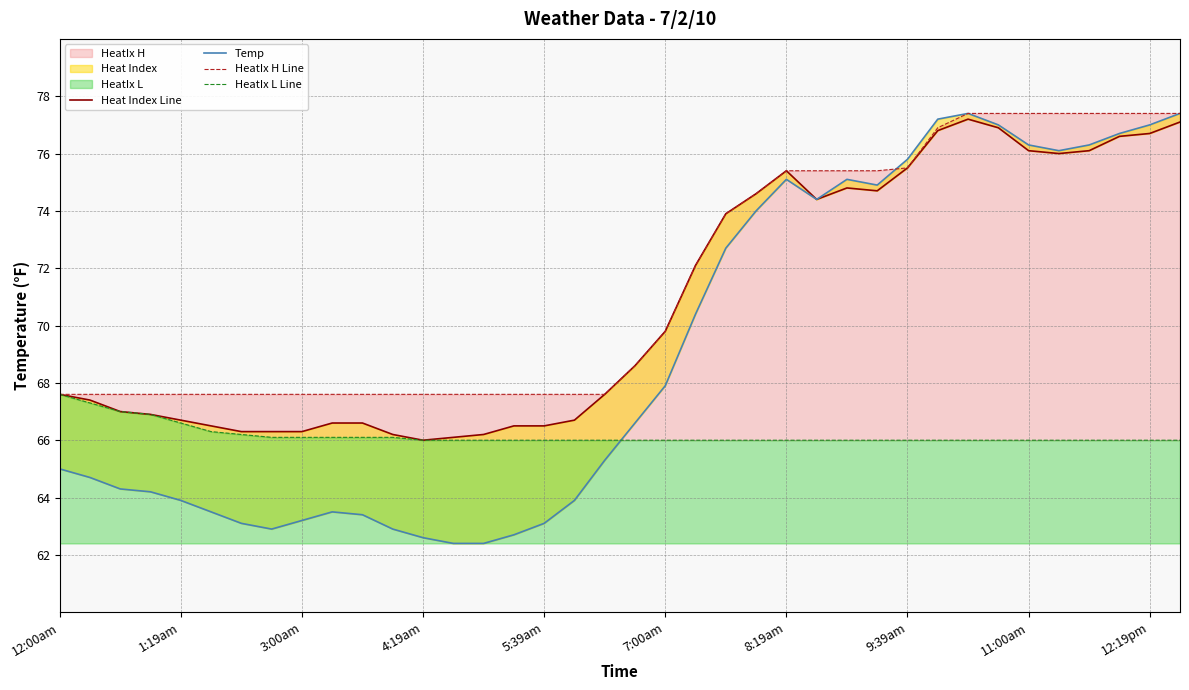

Is the value of Heat Index Line at 19 greater than the value of HeatIx L Line at 11:00am?

Yes